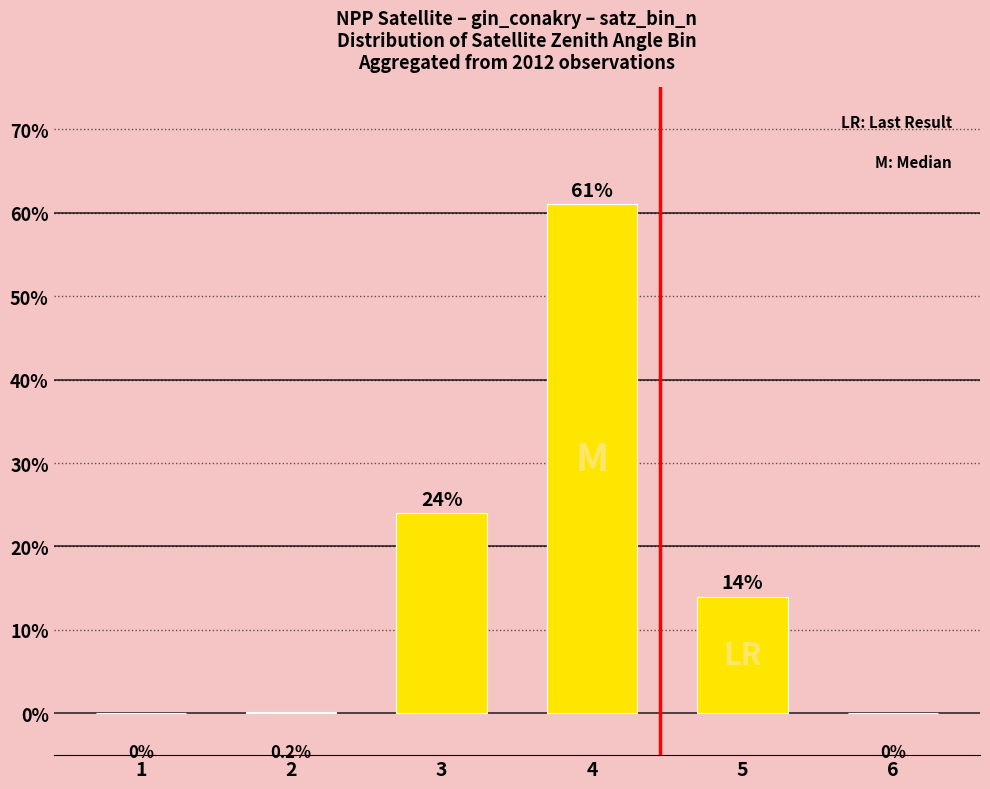

At which label does the data first exceed 14?

3